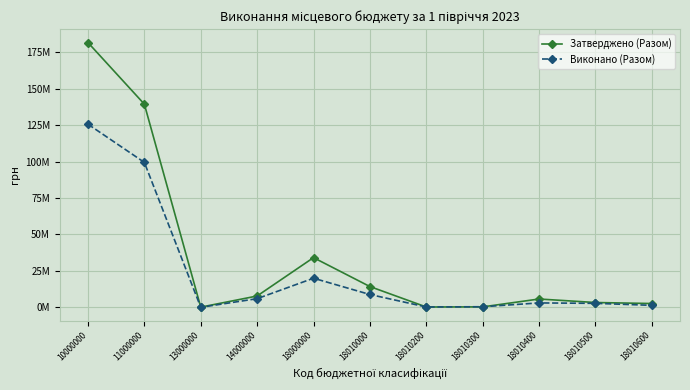

What is the total value across all series at 18000000?

54142512.3